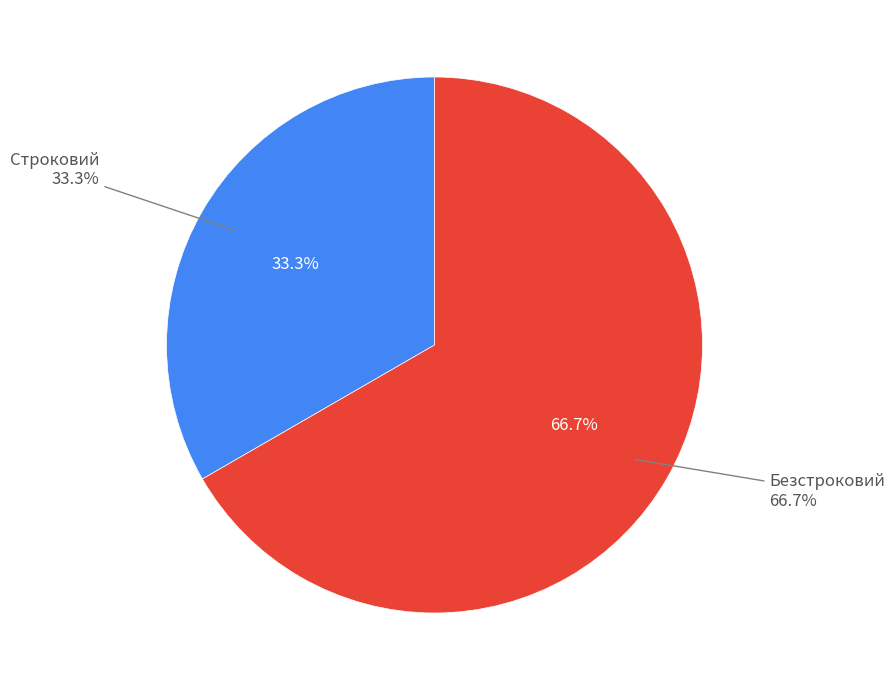

Count the number of slices in the pie.

2